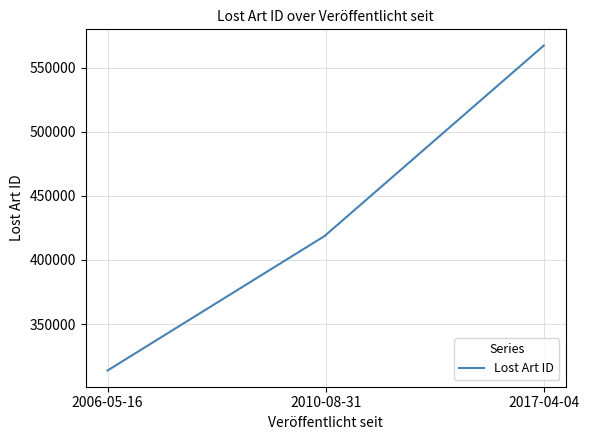

What is the average value?

429877